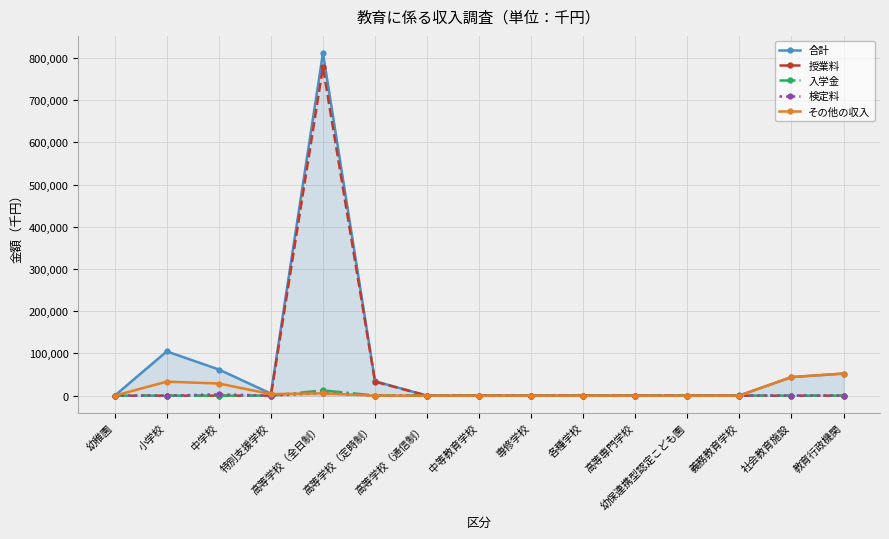

What is the difference between the maximum and second lowest values in the 合計 series?

811365